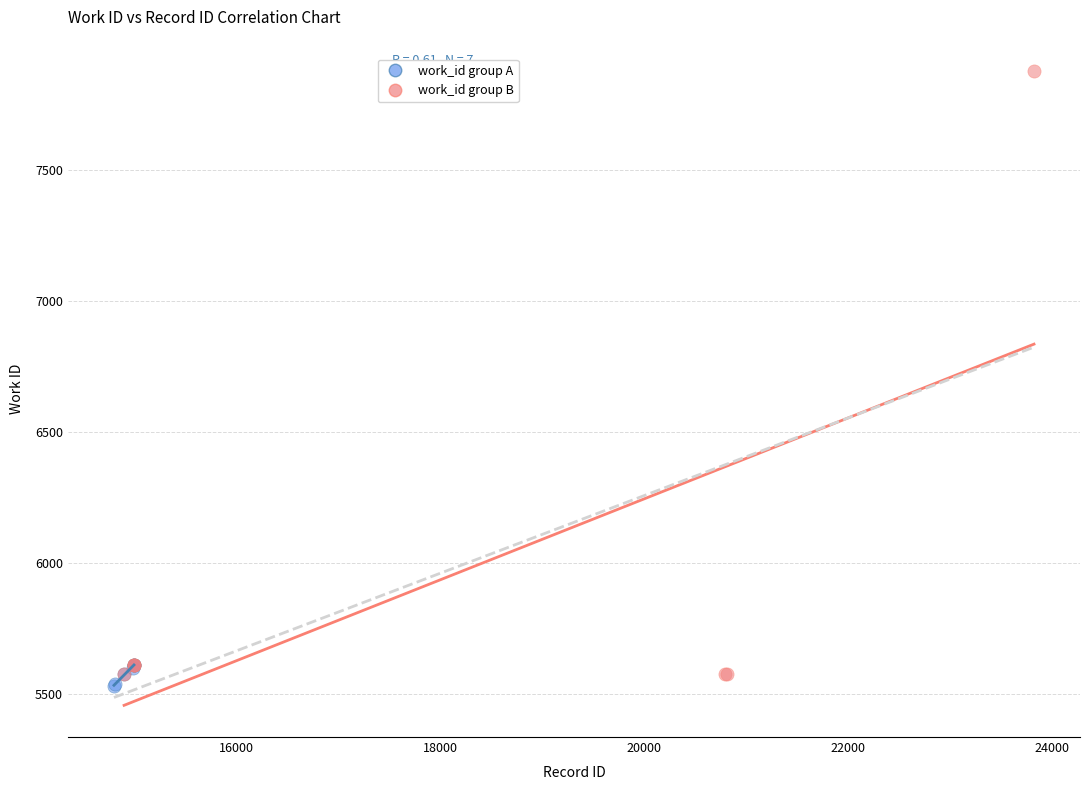

Which series has the largest Y range (max minus min)?

work_id group B